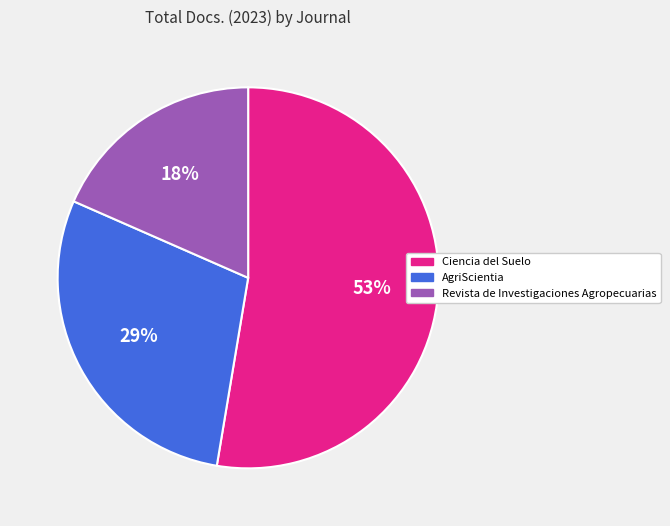

To the nearest percent, what is the combined percentage of Ciencia del Suelo and AgriScientia?

82%